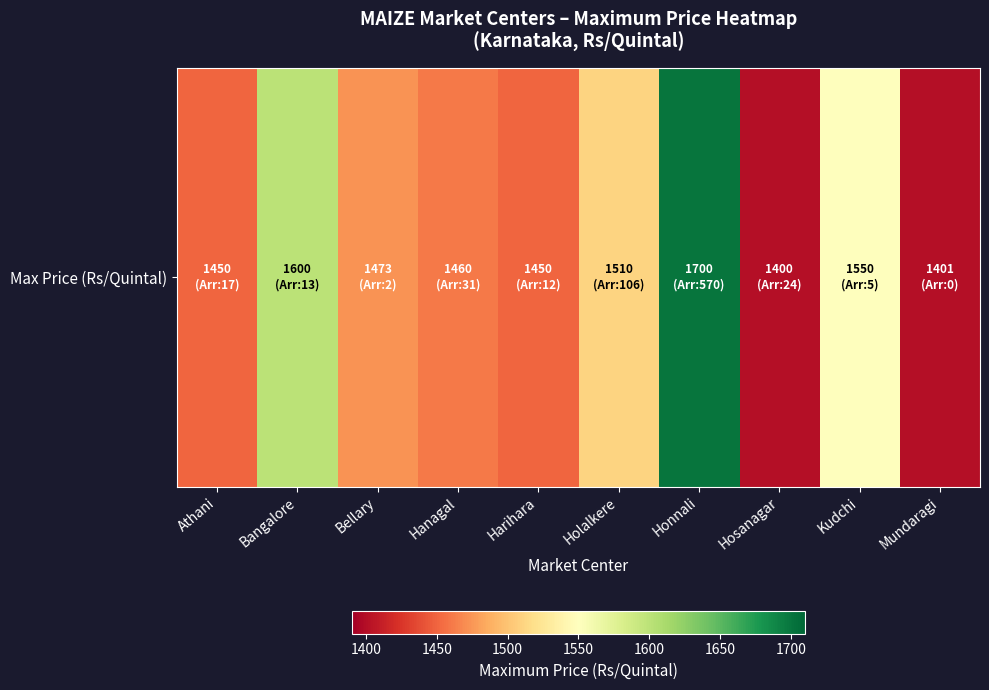

Approximately how many times larger is the value at Kudchi compared to Athani?

1.1